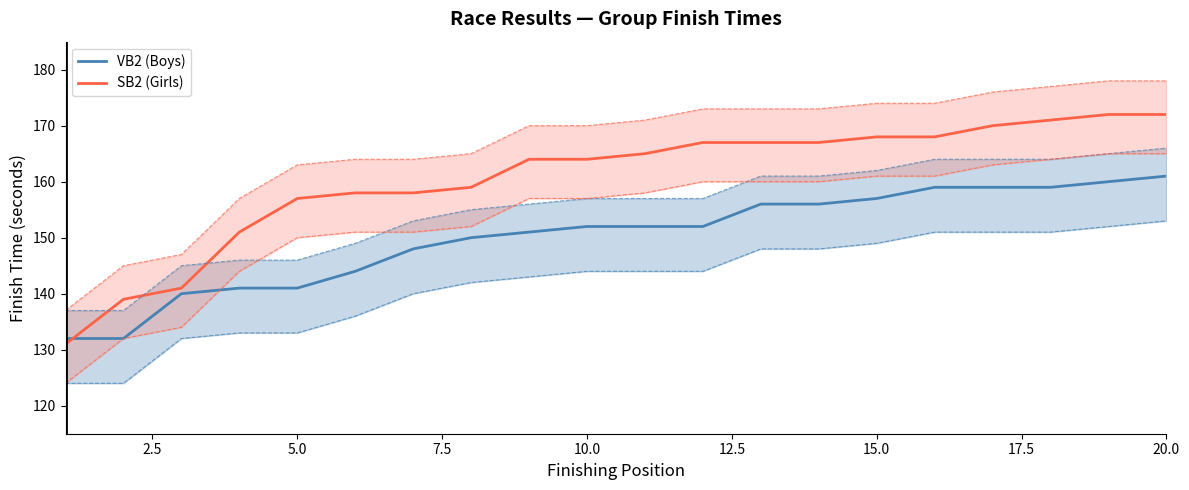

What is the sum of all SB2 (Girls) values?

3209